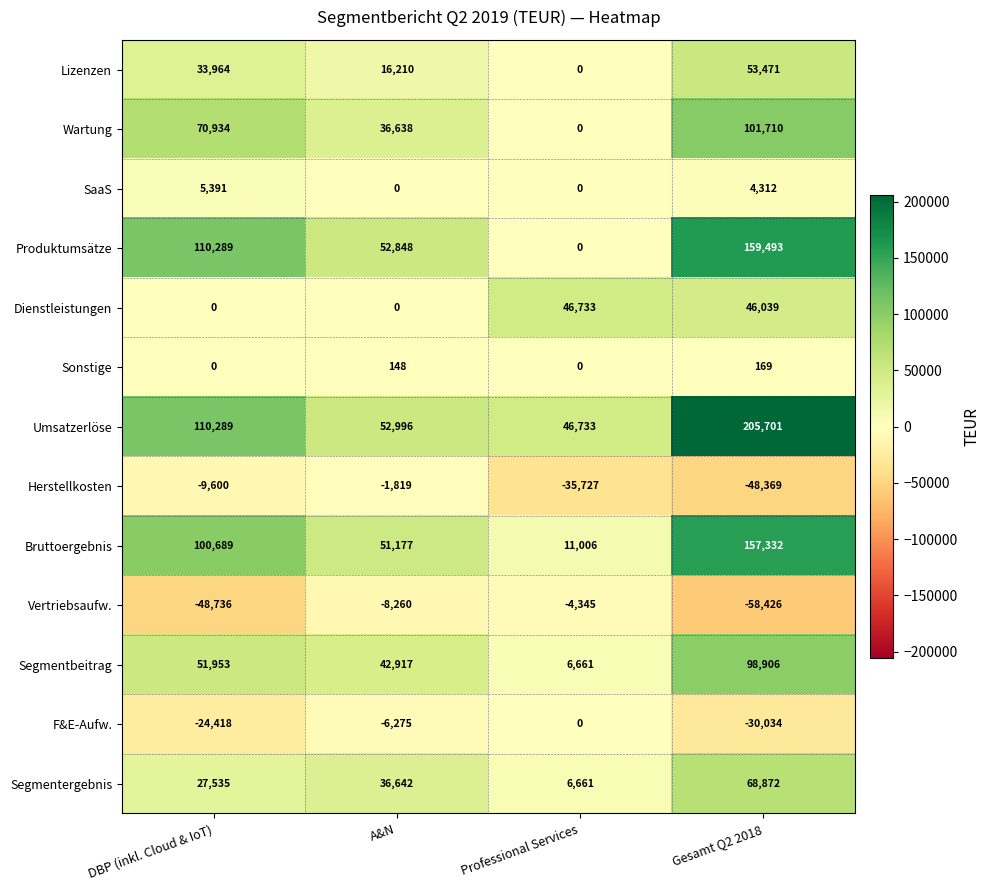

What is the difference between the second highest and second lowest values in the Segmentbeitrag series?

9036